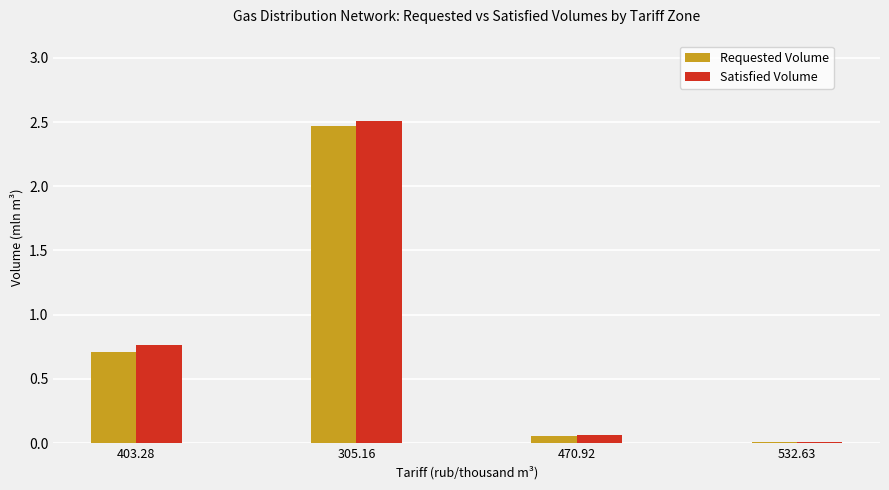

Is it true that Satisfied Volume equals 0.0 at 532.63?

True